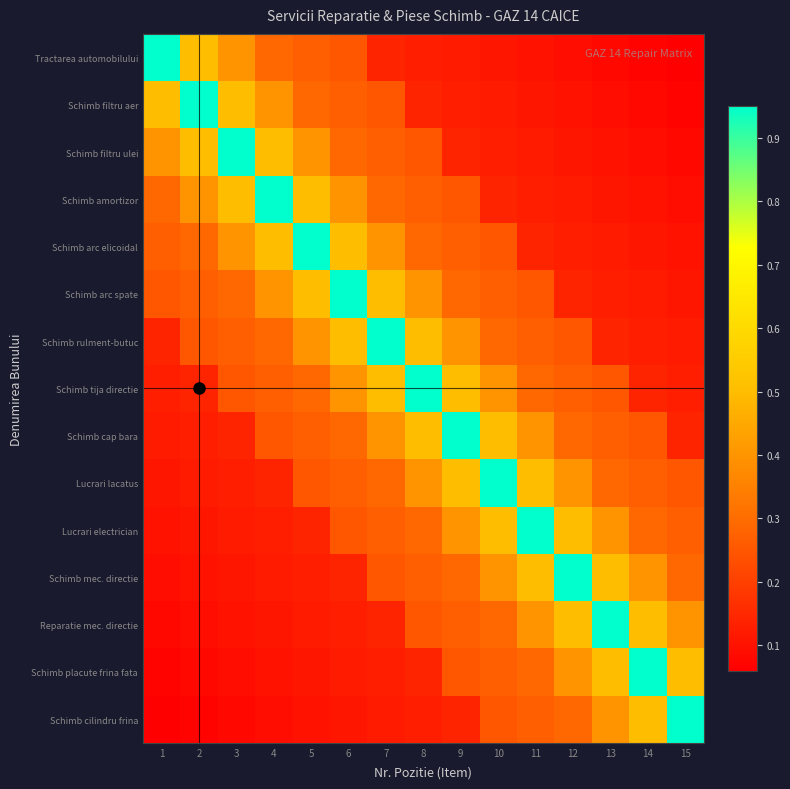

What is the spread (max minus min) of values at 5?

0.8